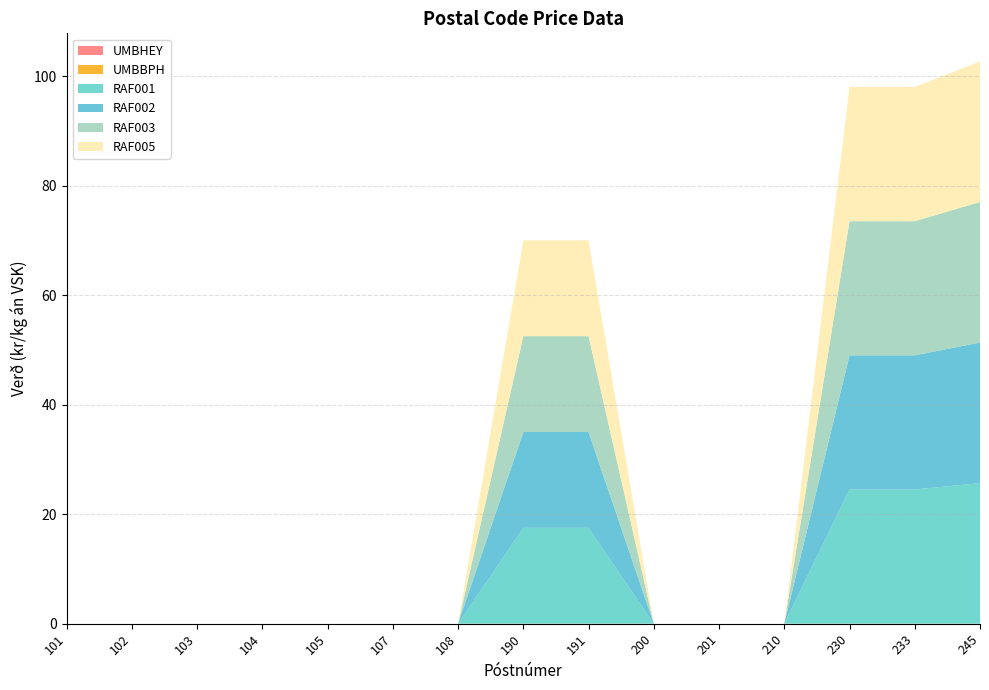

Reading right to left, extract all data points from this chart.

UMBHEY: 0.0	0.0	0.0	0.0	0.0	0.0	0.0	0.0	0.0	0.0	0.0	0.0	0.0	0.0	0.0
UMBBPH: 0.0	0.0	0.0	0.0	0.0	0.0	0.0	0.0	0.0	0.0	0.0	0.0	0.0	0.0	0.0
RAF001: 25.7	24.5	24.5	0.0	0.0	0.0	17.5	17.5	0.0	0.0	0.0	0.0	0.0	0.0	0.0
RAF002: 25.7	24.5	24.5	0.0	0.0	0.0	17.5	17.5	0.0	0.0	0.0	0.0	0.0	0.0	0.0
RAF003: 25.7	24.5	24.5	0.0	0.0	0.0	17.5	17.5	0.0	0.0	0.0	0.0	0.0	0.0	0.0
RAF005: 25.7	24.5	24.5	0.0	0.0	0.0	17.5	17.5	0.0	0.0	0.0	0.0	0.0	0.0	0.0